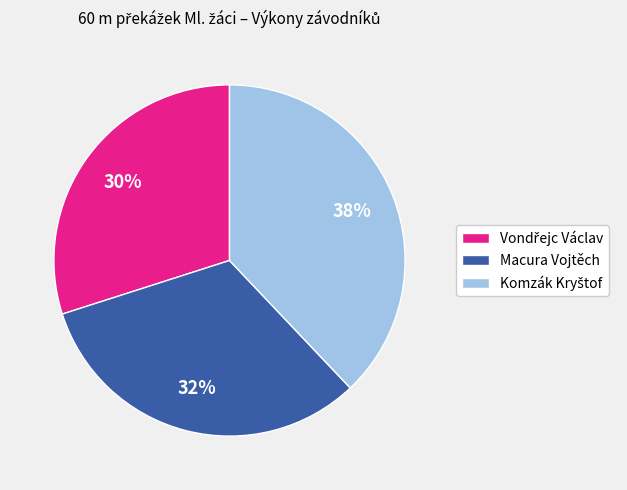

To the nearest percent, what percentage of the pie is Macura Vojtěch?

32%